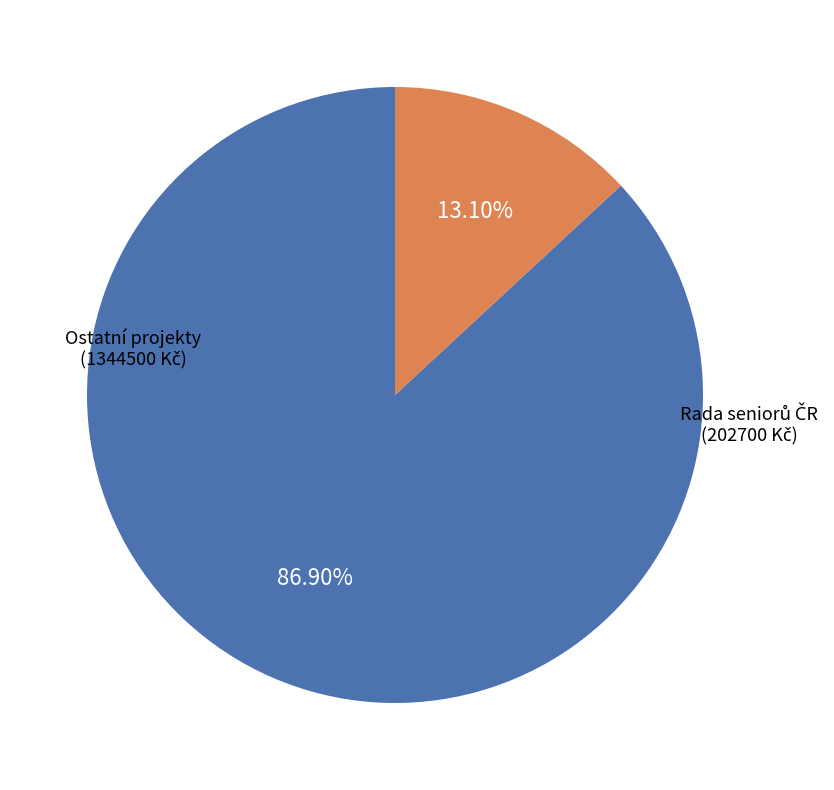

Which slice is the largest?

Ostatní projekty